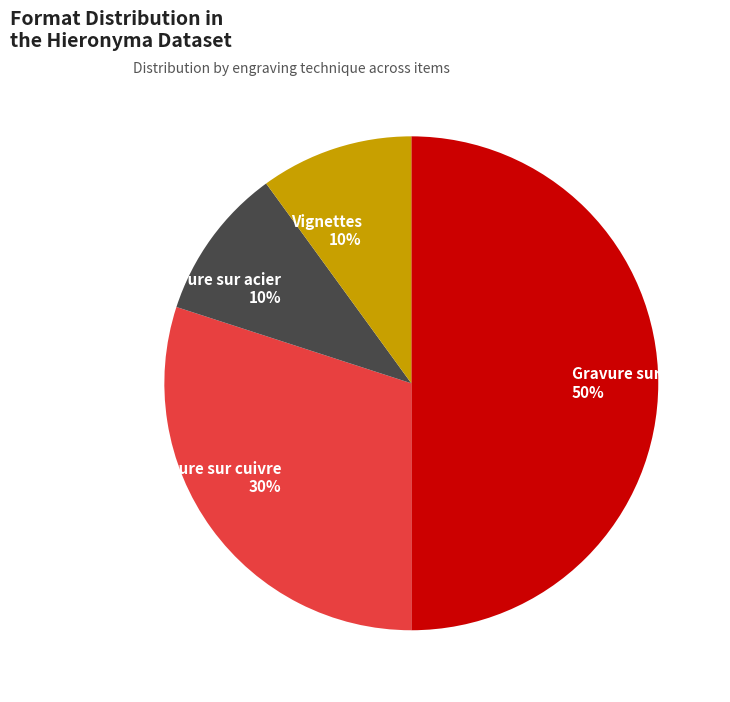

Is the sum of Vignettes 10% and Gravure sur cuivre 30% greater than half?

No